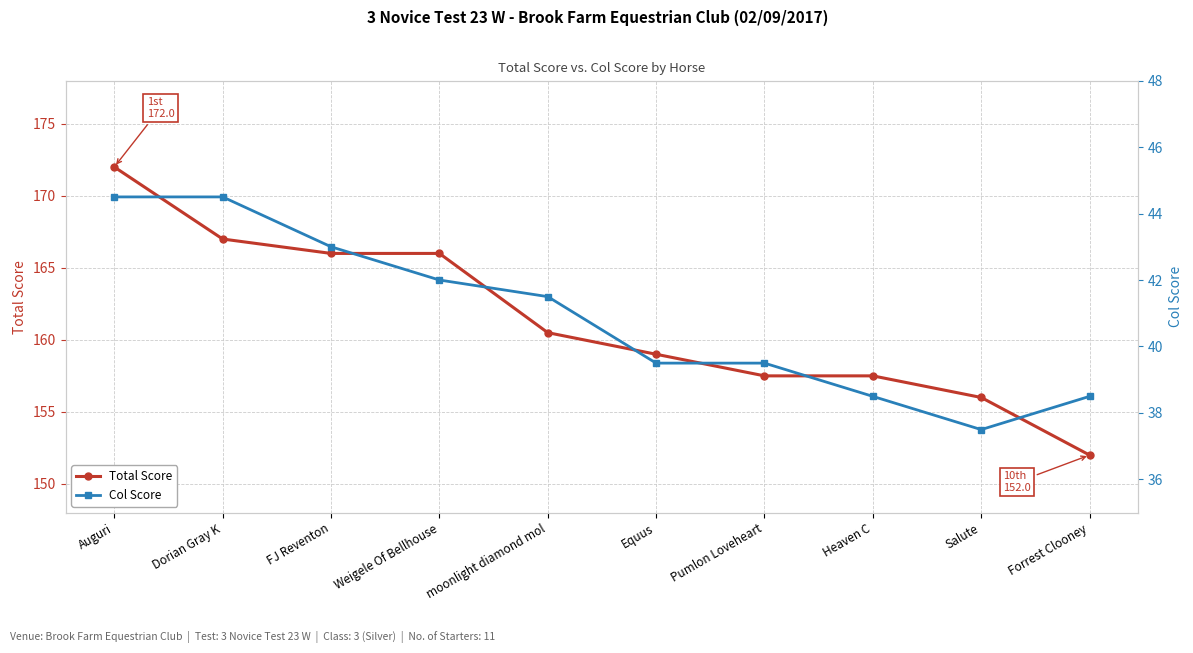

What is the sum of all Col Score values?

409.0